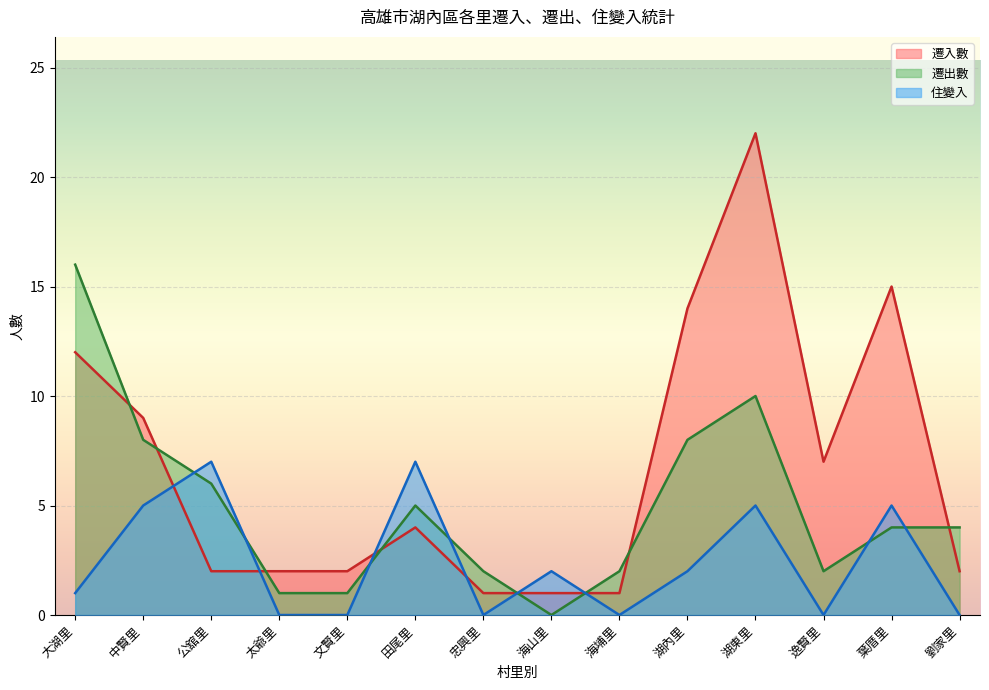

Which category has the highest value in the 住變入 series?

公舘里